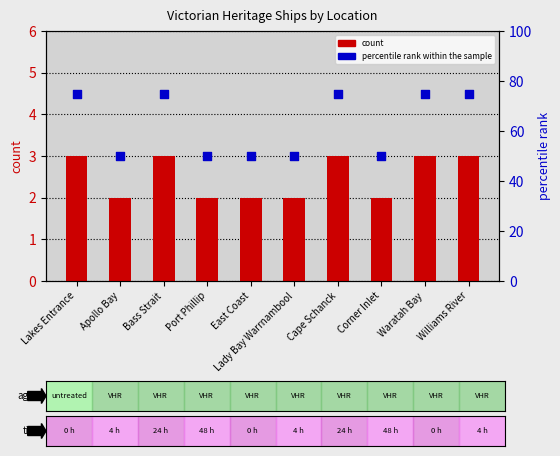

At which category is the sum across all series the highest?

Lakes Entrance